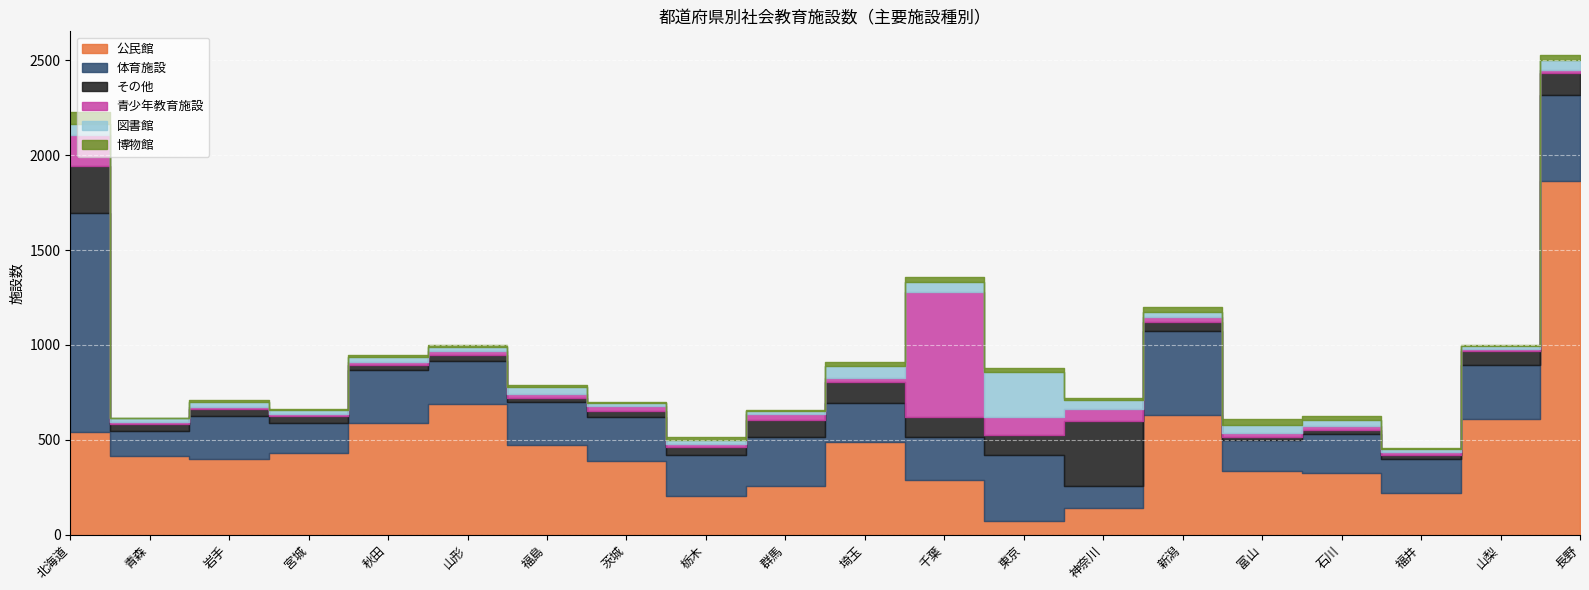

What are all the series names shown in the legend?

公民館, 体育施設, その他, 青少年教育施設, 図書館, 博物館